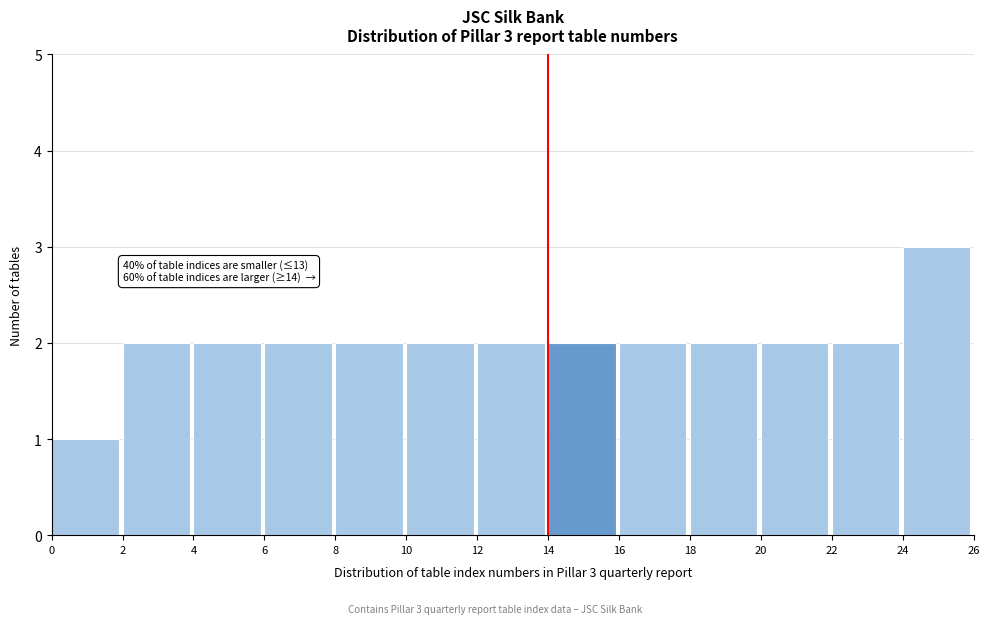

Which range on the x-axis has the tallest bar?

24 to 26